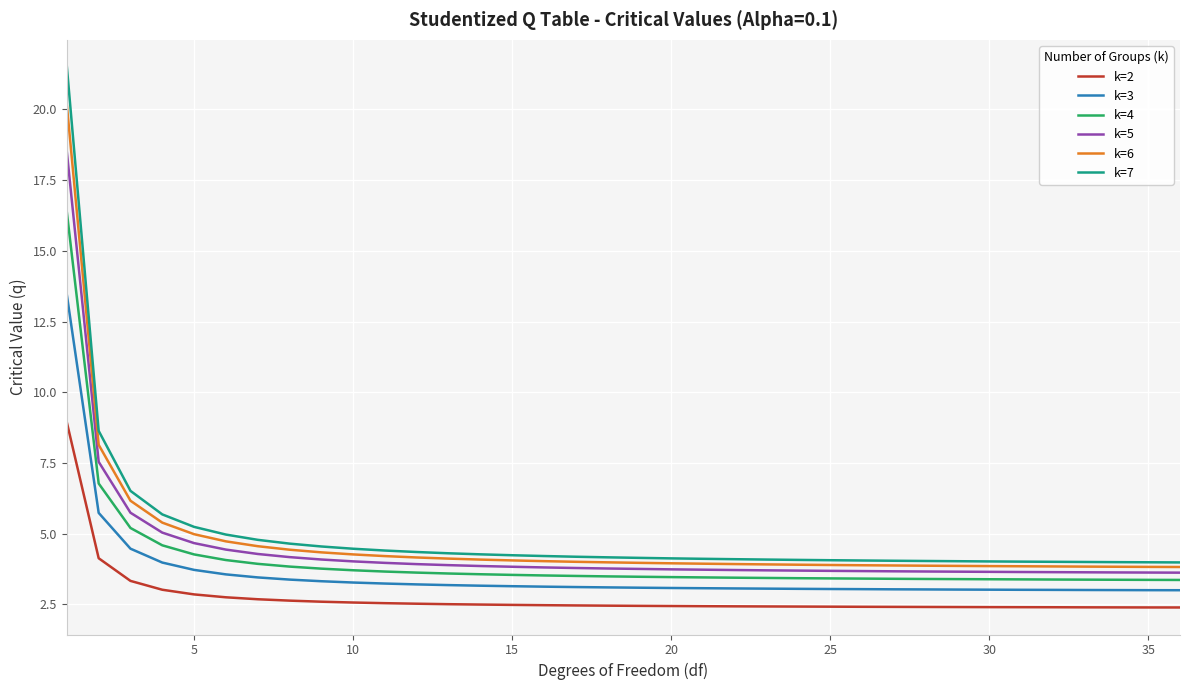

Which series has the largest range (max minus min)?

k=7